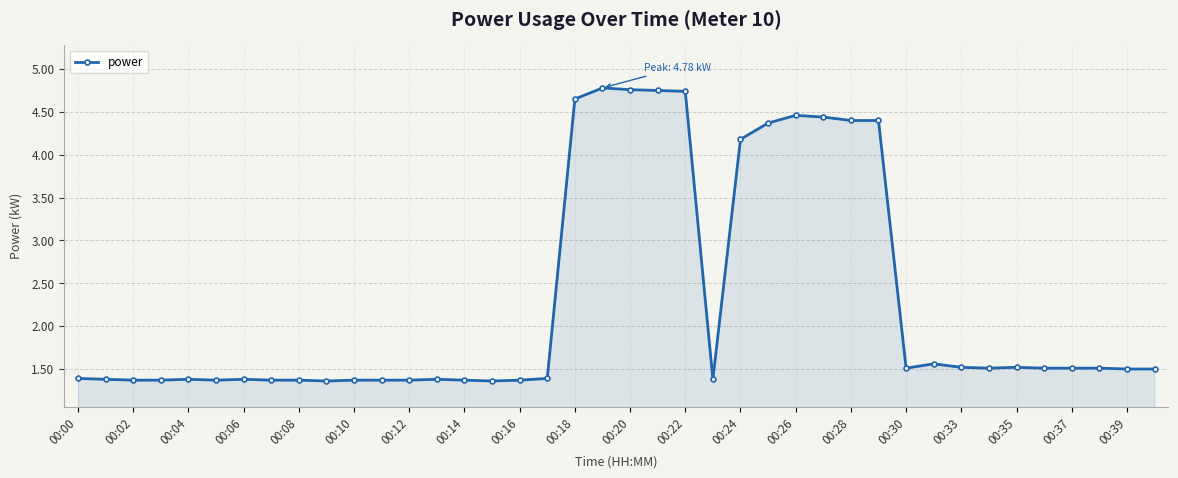

Does the chart have visible grid lines?

Yes